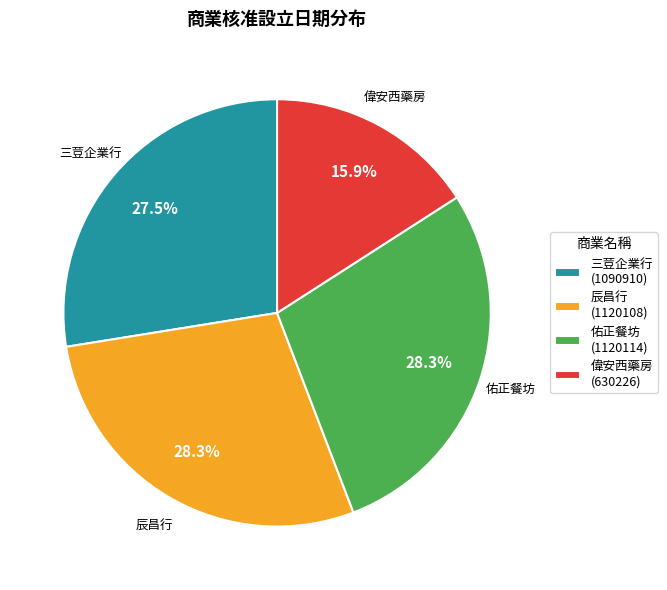

How many slices are in this pie chart?

4